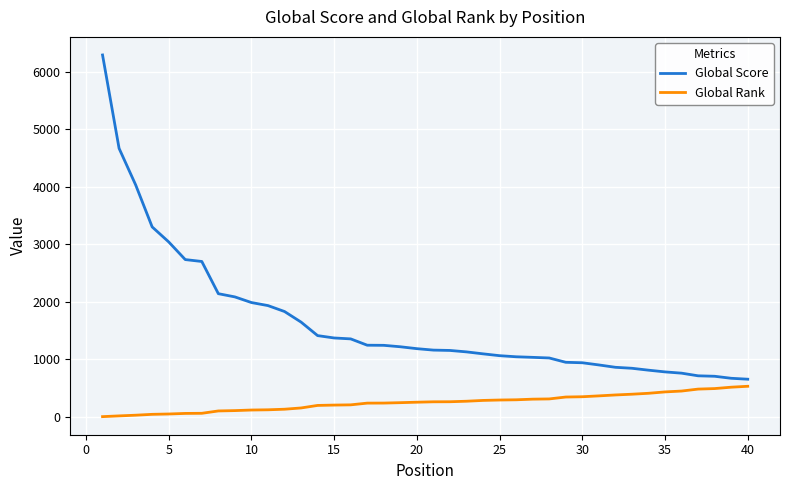

Rank the series by their average value, from lowest to highest.

Global Rank, Global Score